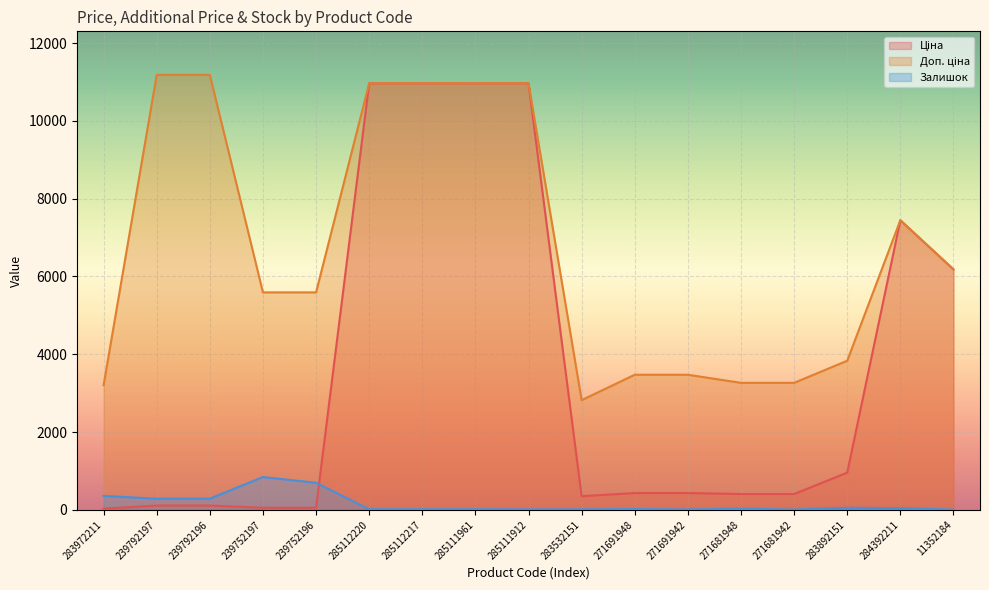

The Доп. ціна series shows 4583.5 at 283532151. True or false?

False